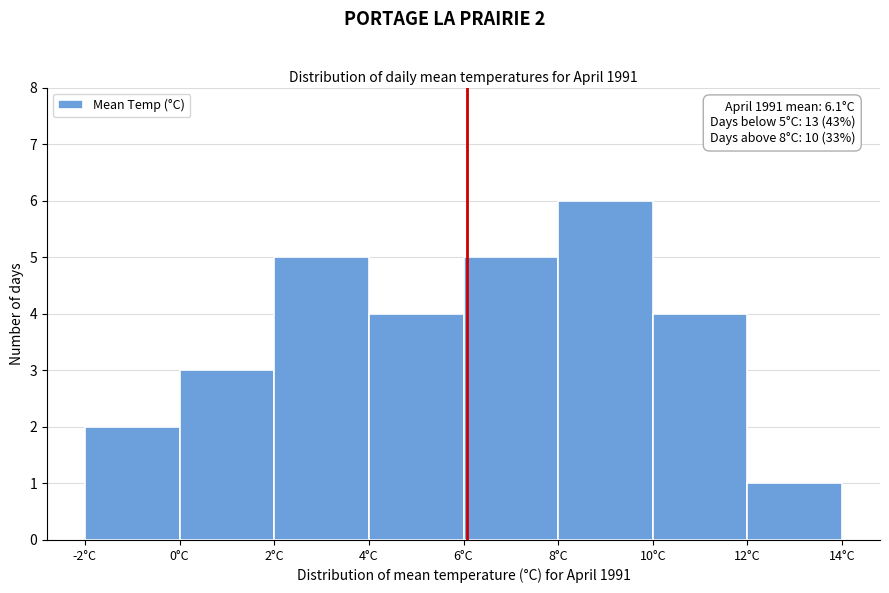

Over which range of the x-axis is the bar tallest?

8 to 10